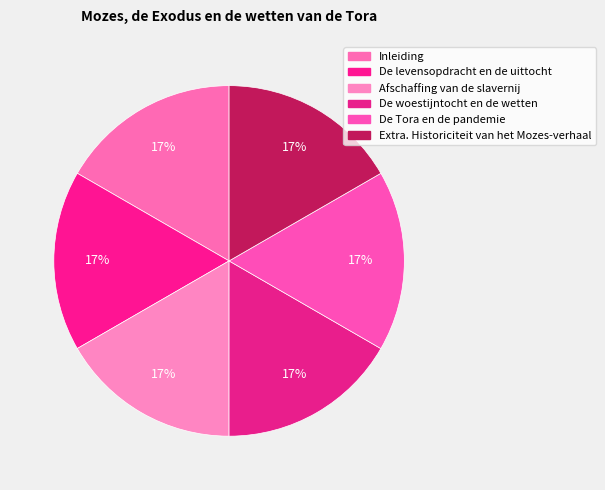

Do Afschaffing van de slavernij and Extra. Historiciteit van het Mozes-verhaal together represent more than half of the pie?

No